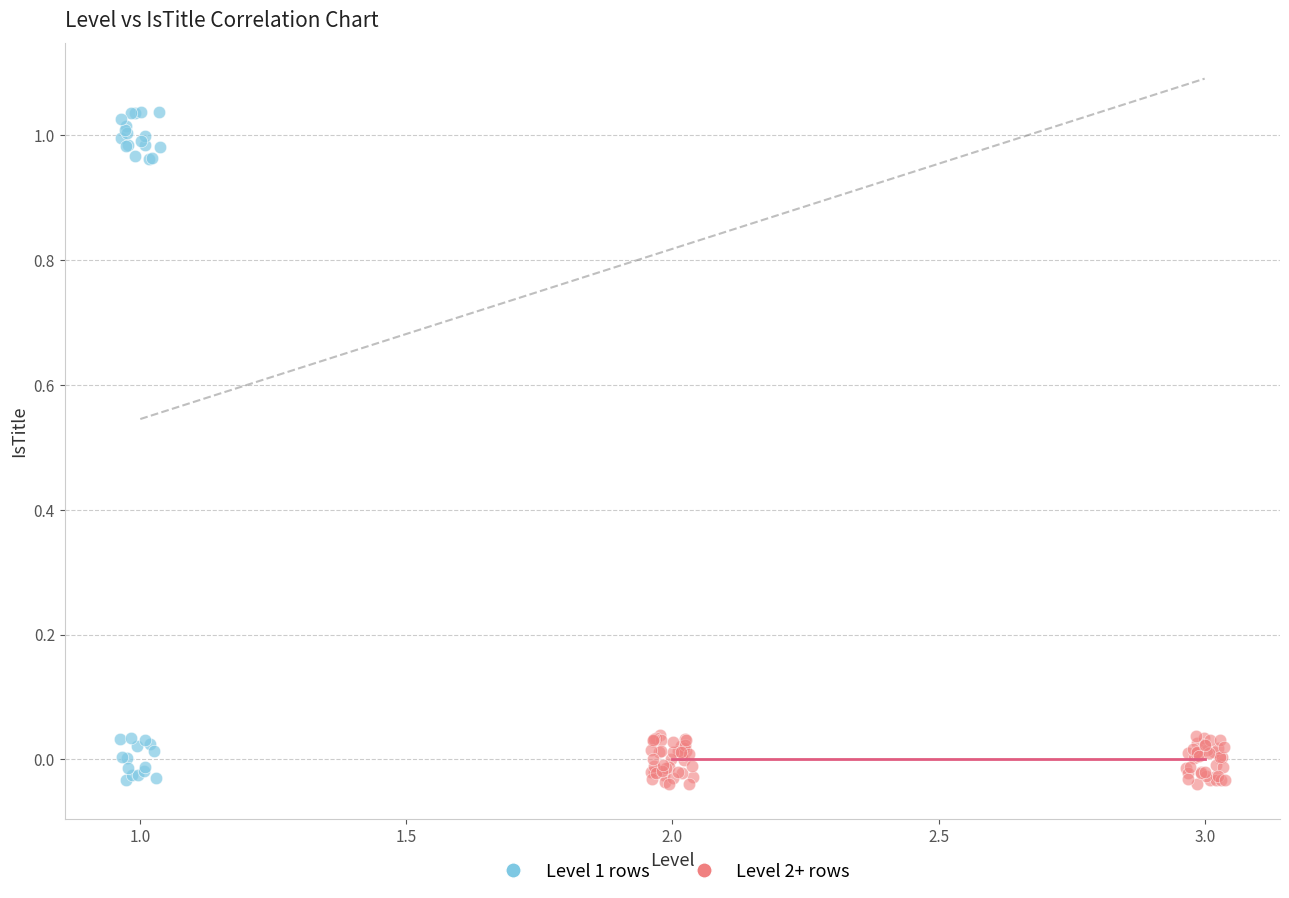

Which series has the largest Y range (max minus min)?

Level 1 rows